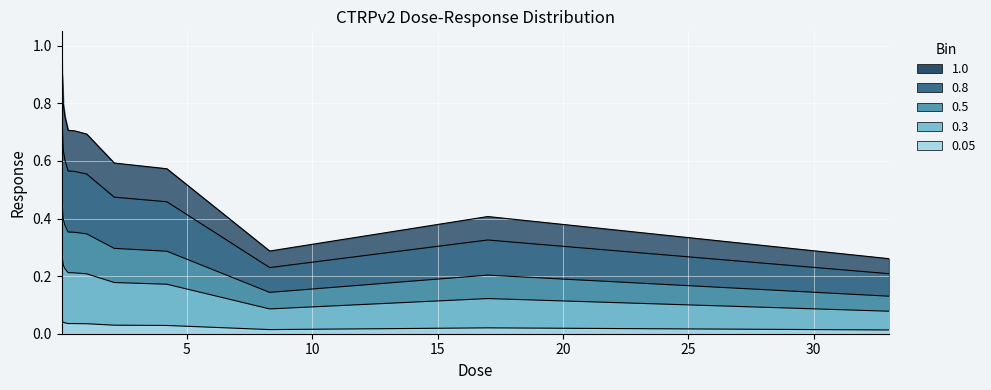

What is the change in value from 0.032 to 0.26?

-0.2